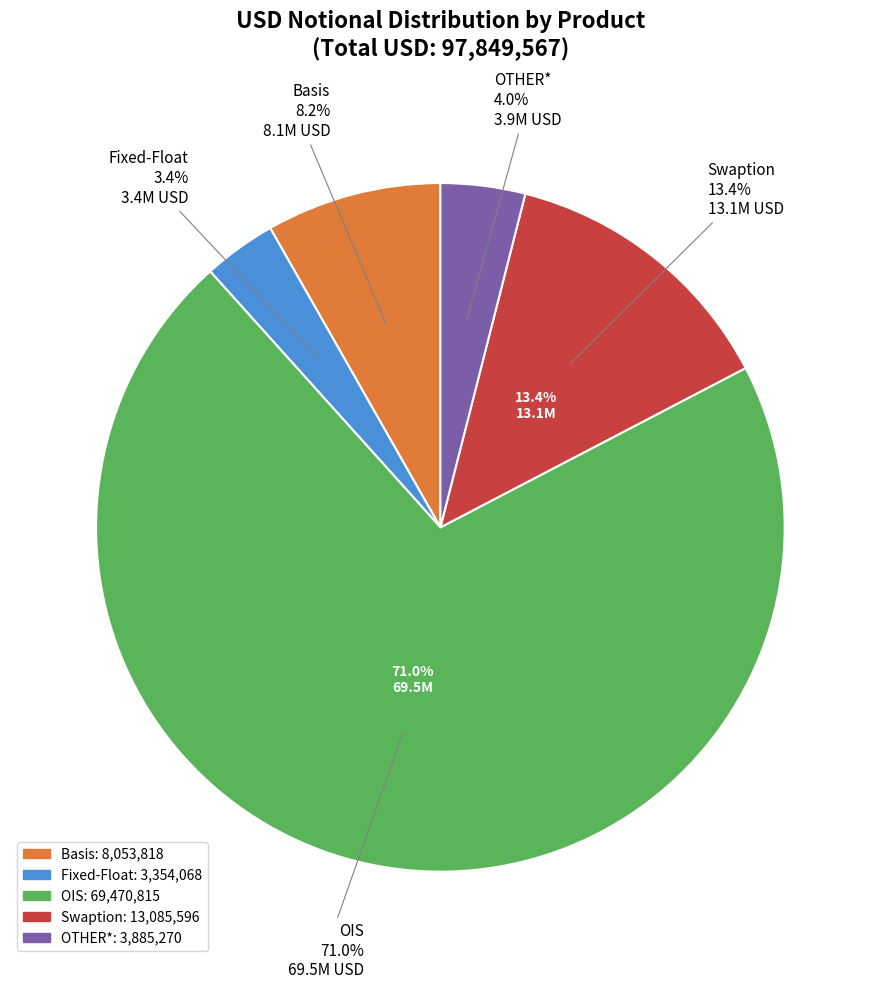

To the nearest percent, what is the average slice percentage?

20%